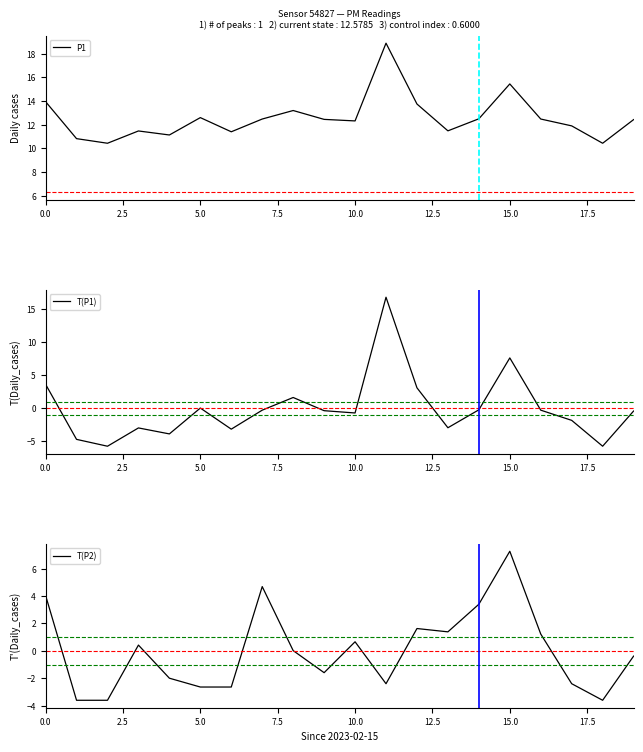

What is the lowest value of the P1 series?

10.4